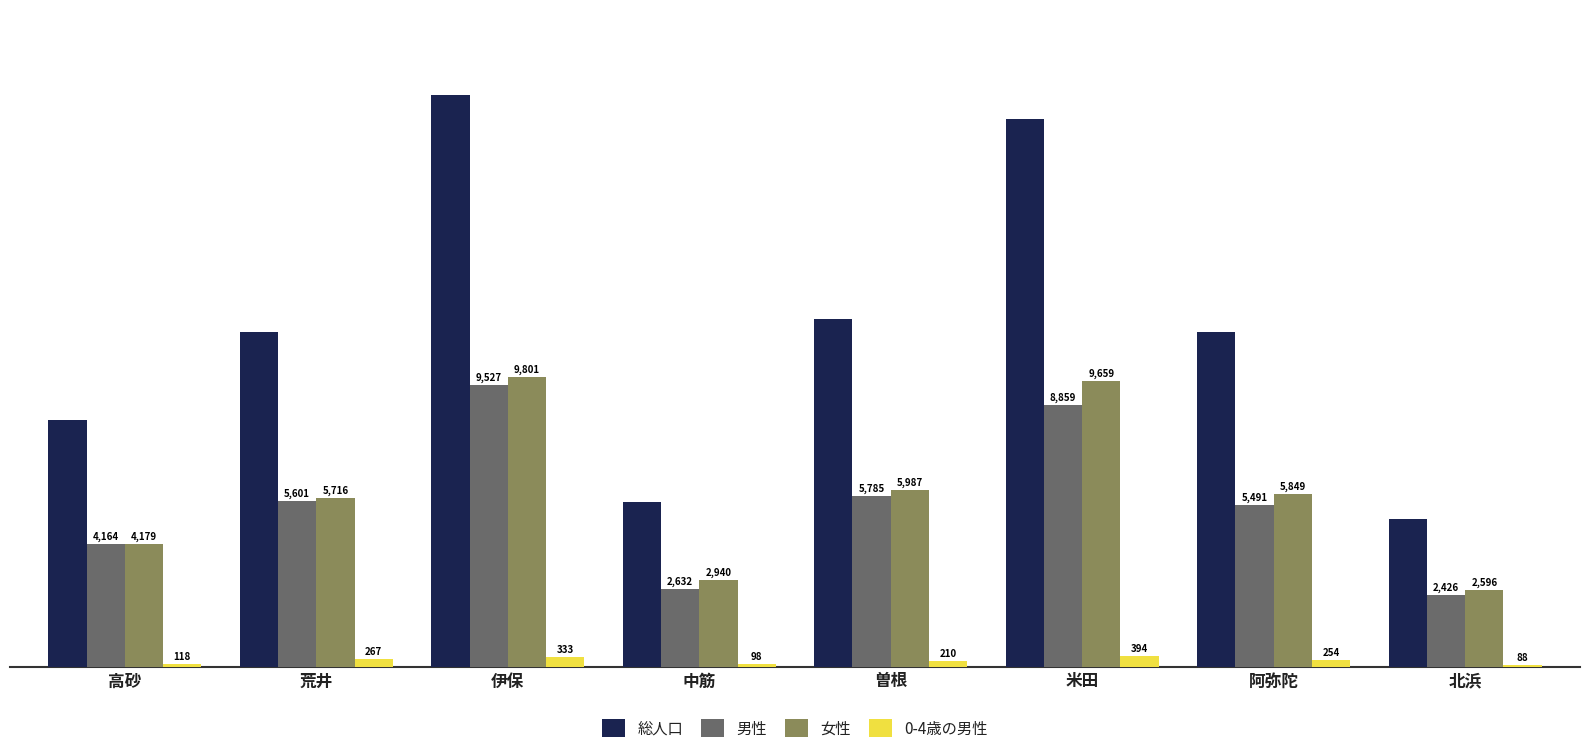

What is the label of the 1st bar from the right?

北浜